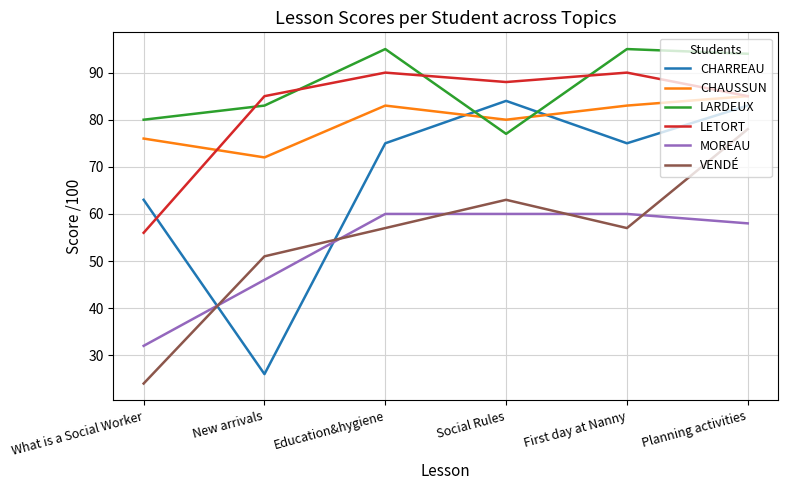

What position from the right is What is a Social Worker?

6